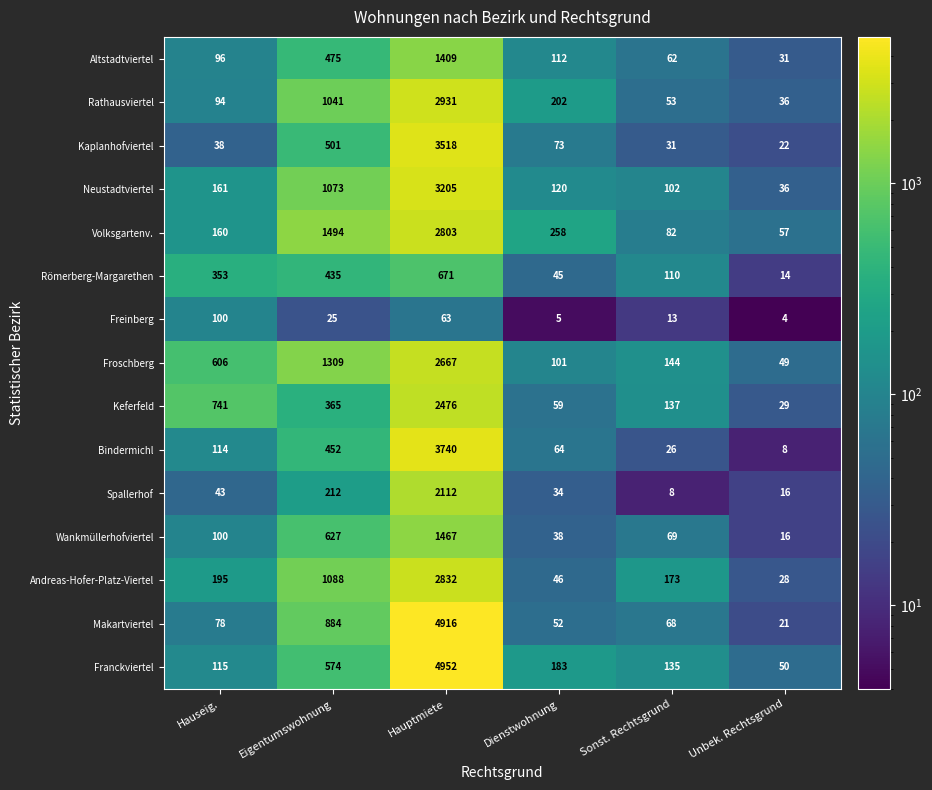

At Eigentumswohnung, list the series in order from smallest to largest.

Freinberg, Spallerhof, Keferfeld, Römerberg-Margarethen, Bindermichl, Altstadtviertel, Kaplanhofviertel, Franckviertel, Wankmüllerhofviertel, Makartviertel, Rathausviertel, Neustadtviertel, Andreas-Hofer-Platz-Viertel, Froschberg, Volksgartenv.